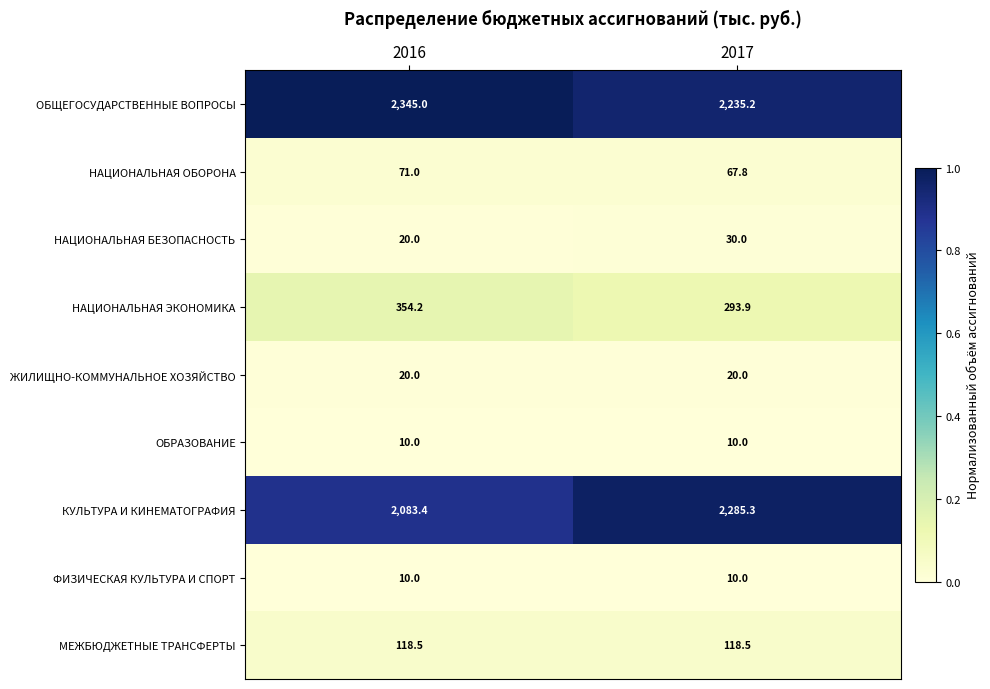

Which series has the largest range (max minus min)?

КУЛЬТУРА И КИНЕМАТОГРАФИЯ